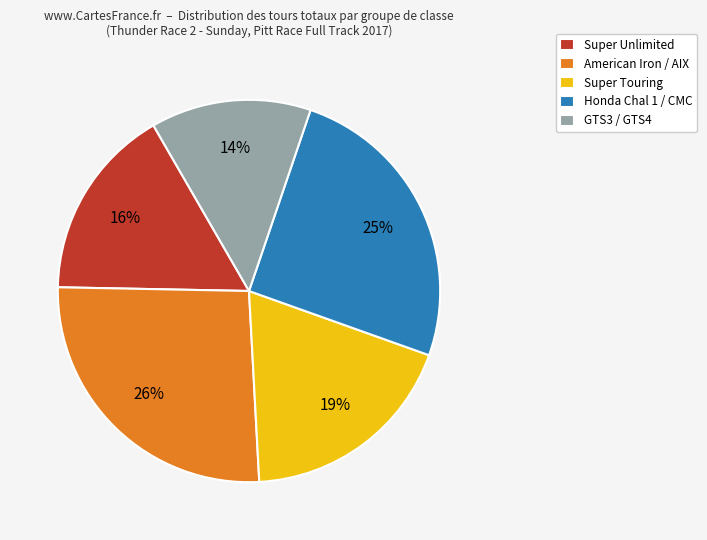

Does any single category account for the majority?

No